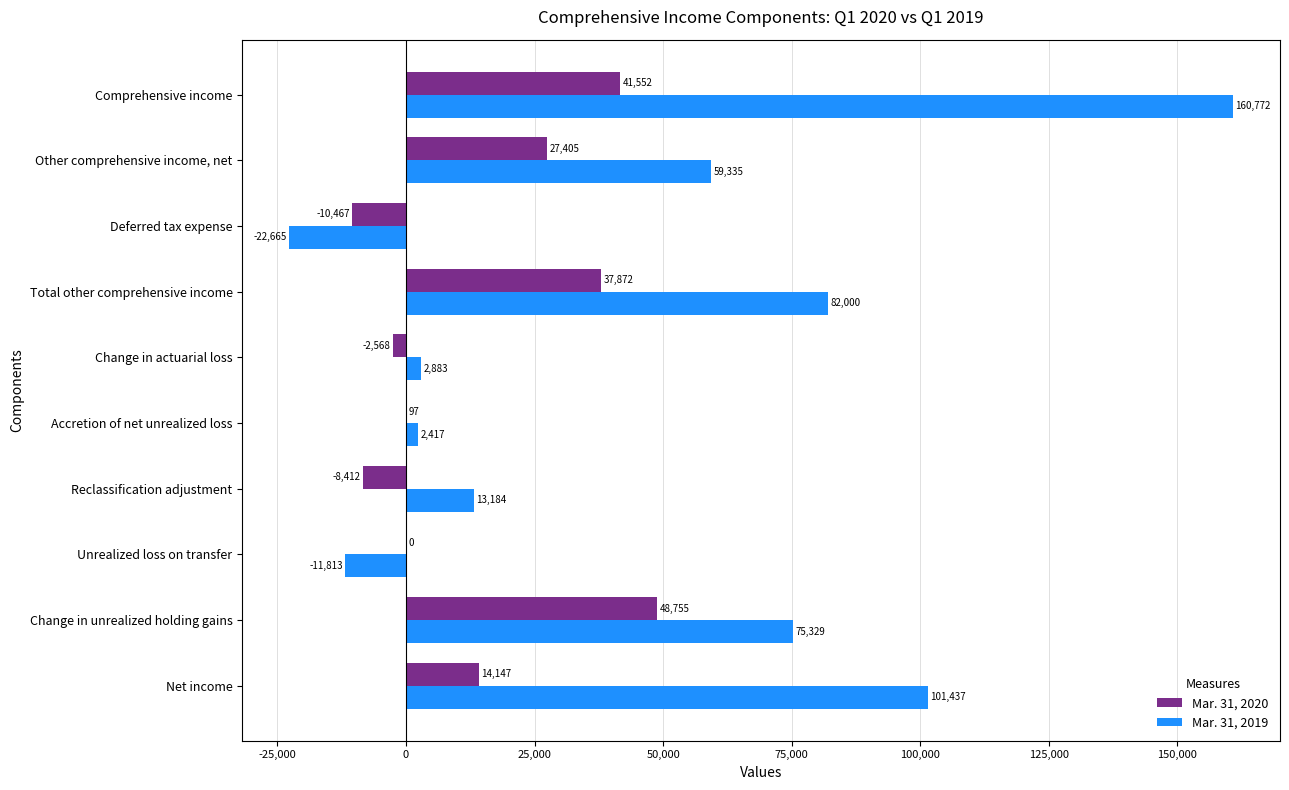

Which category has the highest value in the Mar. 31, 2019 series?

Comprehensive income